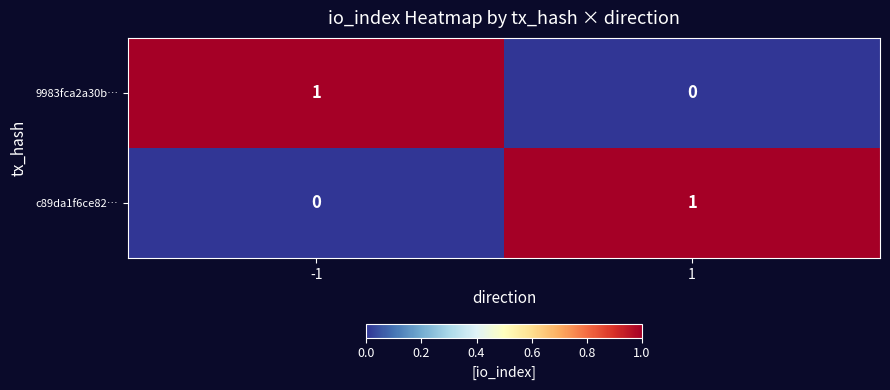

Reading left to right, extract all data points from this chart.

9983fca2a30b…: 1	0
c89da1f6ce82…: 0	1